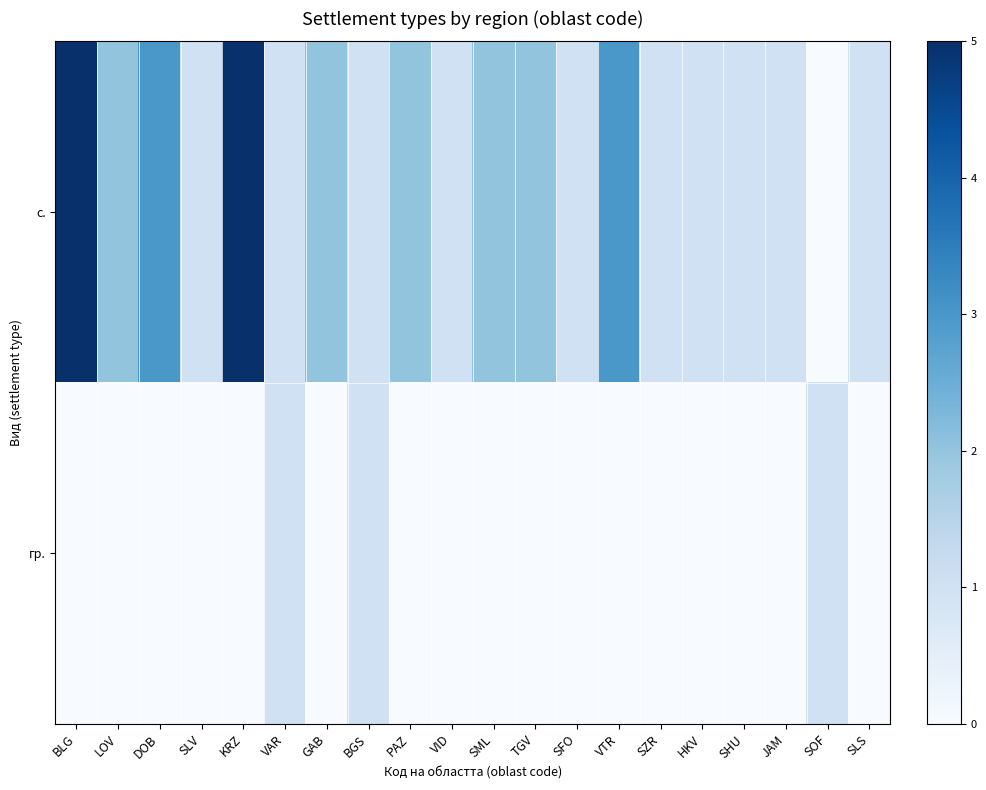

What is the difference between the highest and lowest values at VID?

1